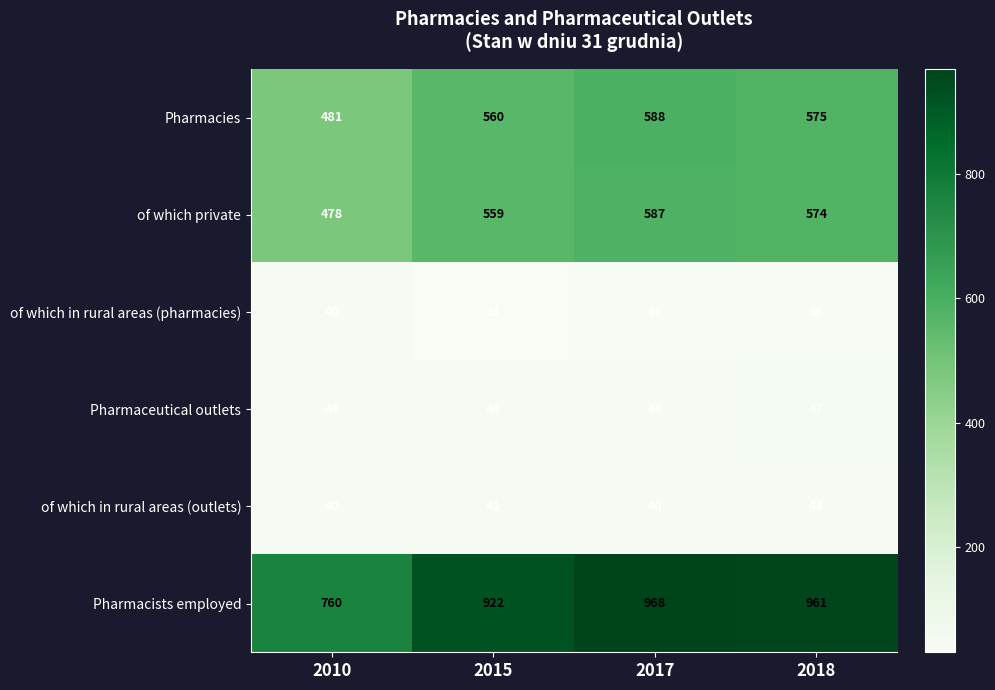

What is the difference between the maximum and minimum values in the Pharmacies series?

107